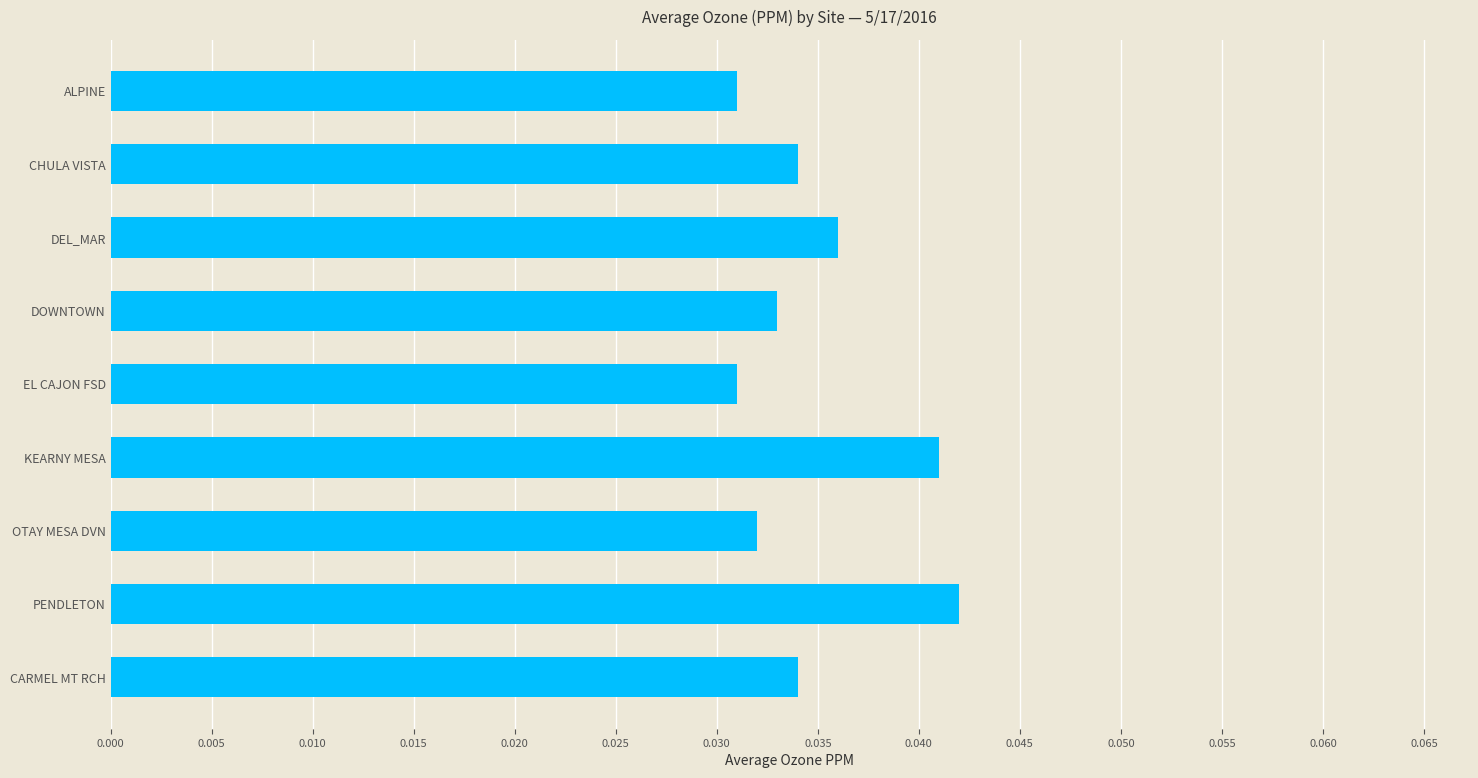

Is it true that the value at ALPINE is 0.1?

False